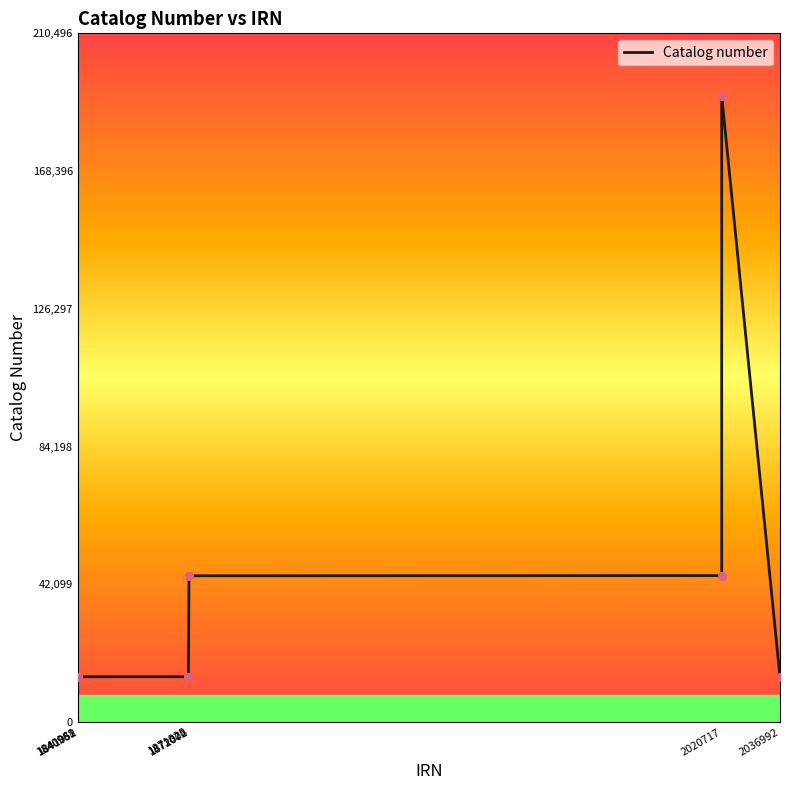

What is the difference between the maximum and minimum values?

177643